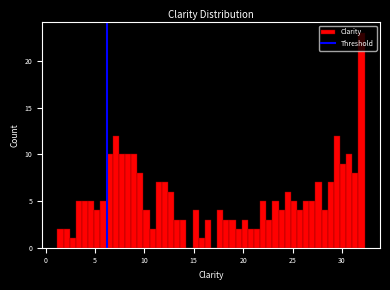

Around what value on the x-axis is the tallest bar? Give the approximate position of its centre, as read against the axis.

32.0